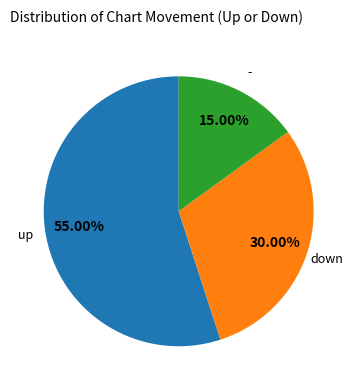

Is there any slice that represents more than half of the pie?

Yes